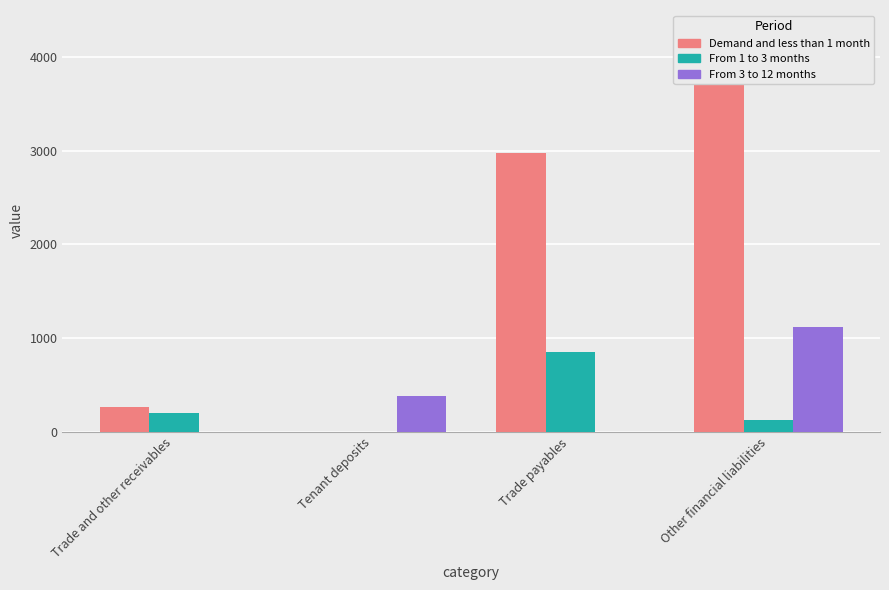

At which label is Demand and less than 1 month closest to 2144?

Trade payables